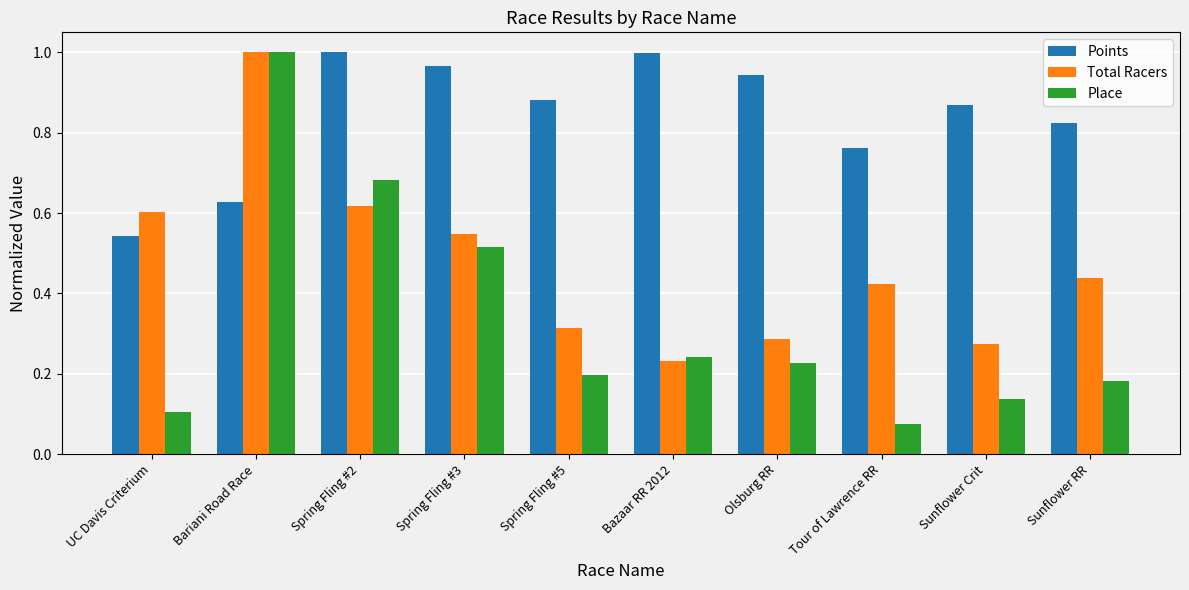

At which label is Points closest to 0?

UC Davis Criterium